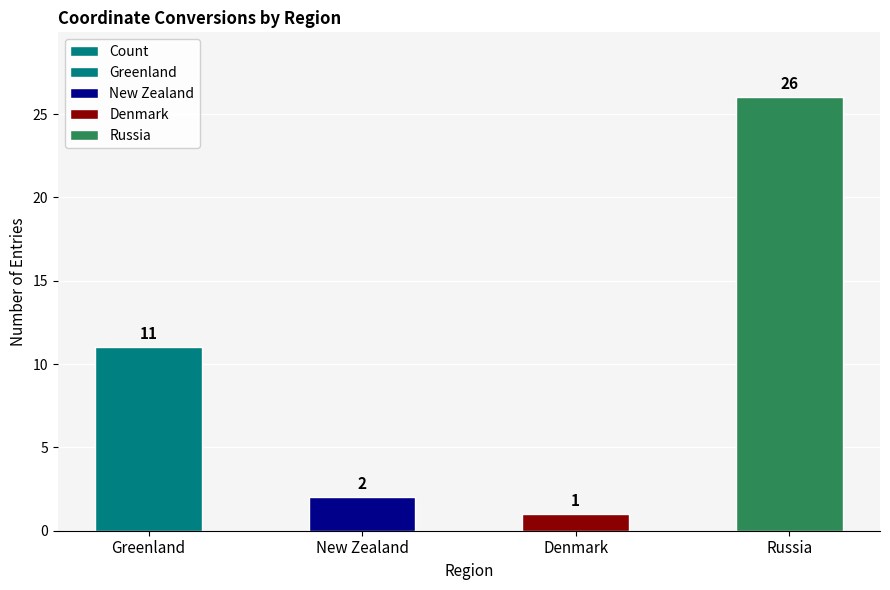

True or false: the data shows 2 at New Zealand.

True